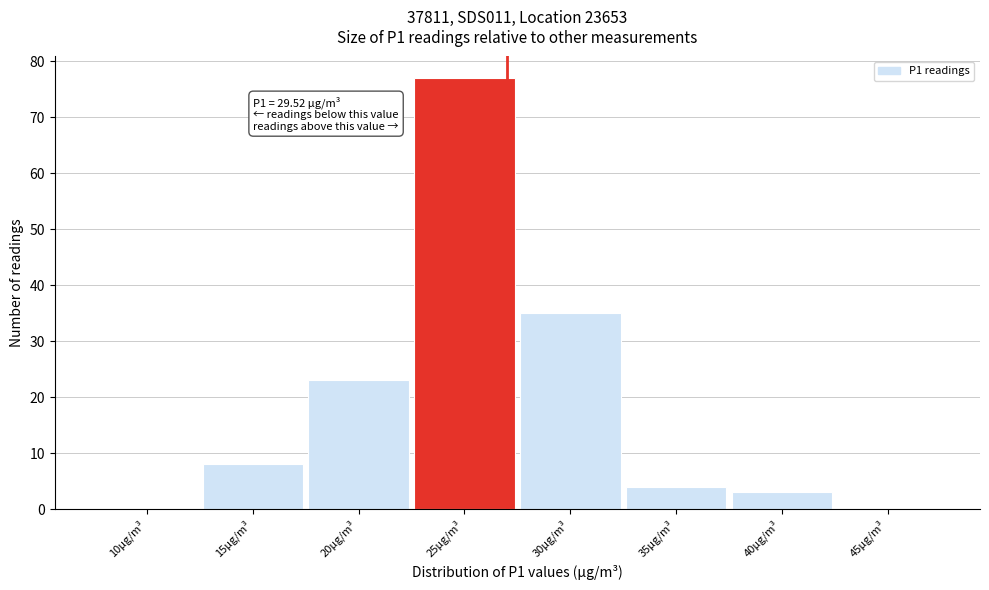

What is the sum of all values?

150